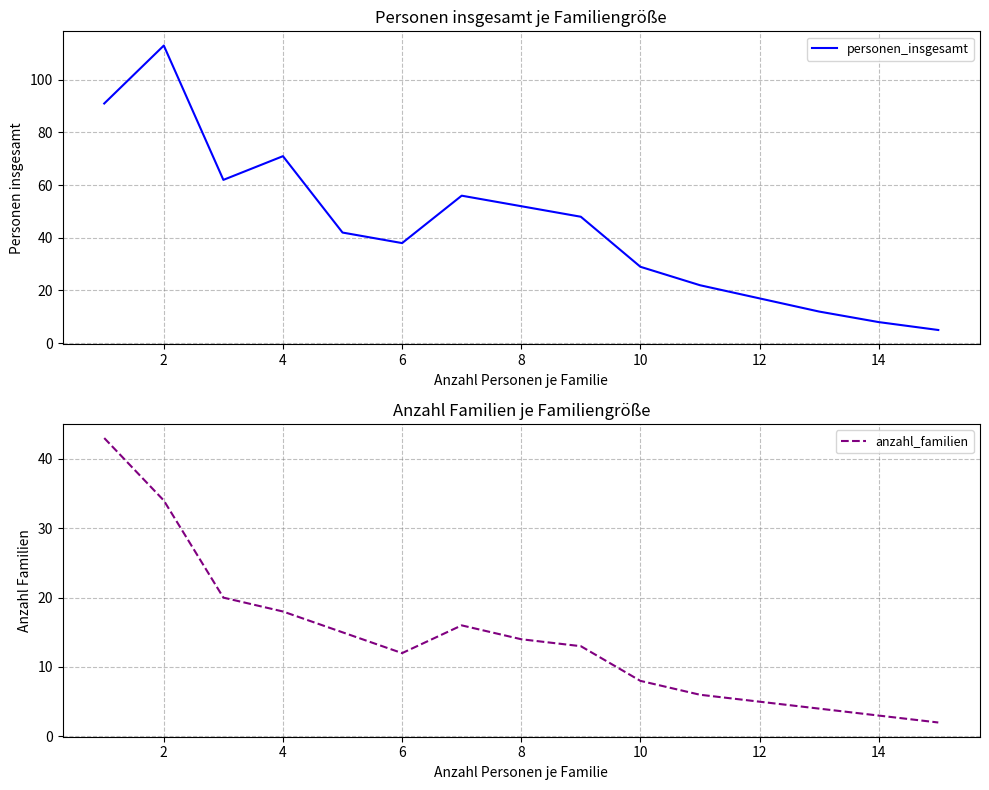

How many values in the anzahl_familien series are below 13?

7